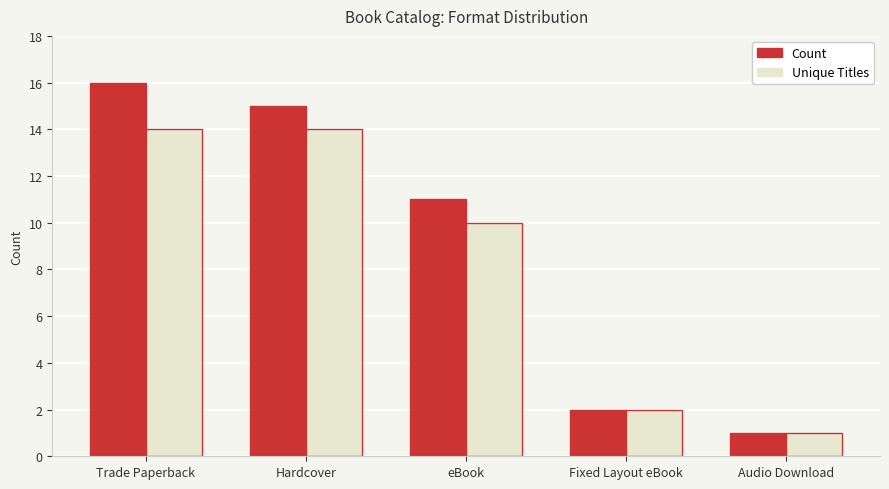

Is the value of Count at Trade Paperback greater than the value of Unique Titles at Trade Paperback?

Yes